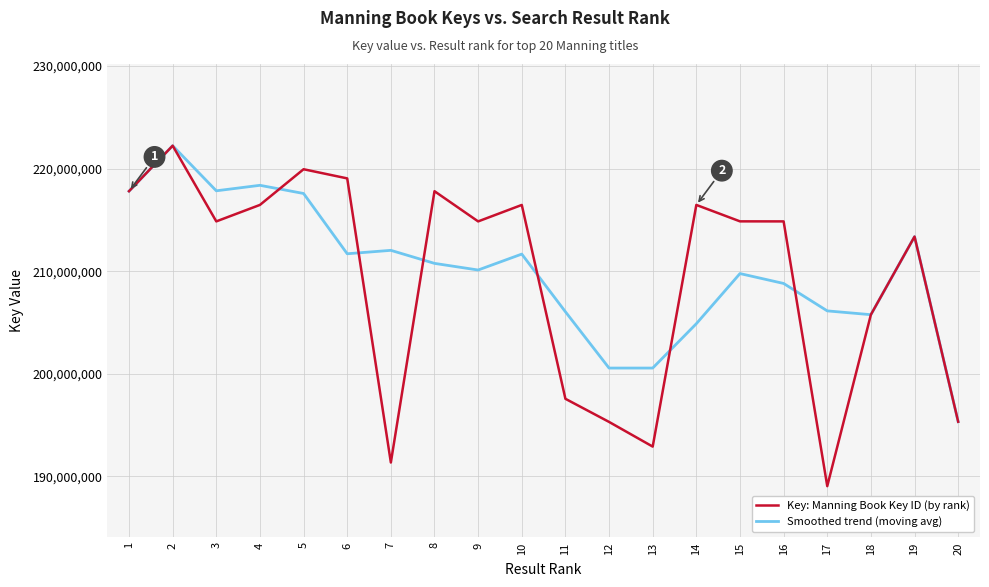

Rank the series at 17 from highest to lowest value.

Smoothed trend (moving avg), Key: Manning Book Key ID (by rank)